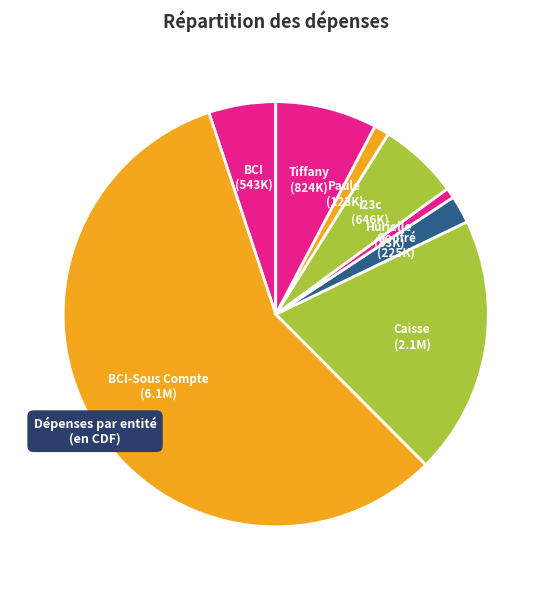

How many slices are in this pie chart?

8